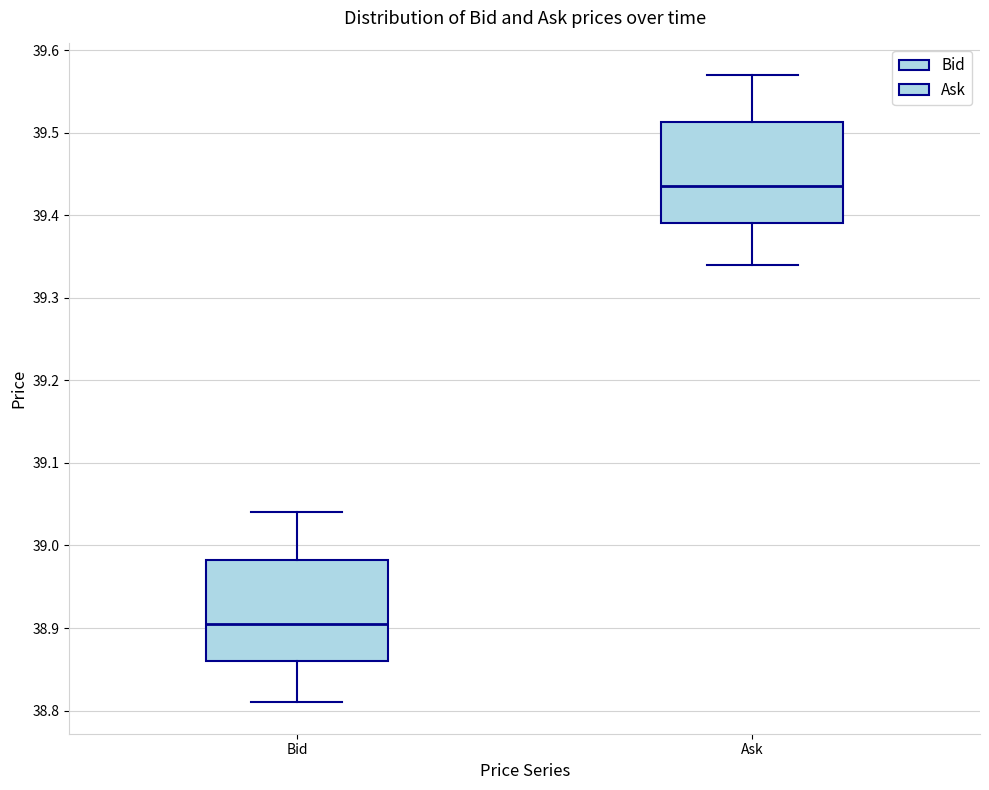

Reading left to right, read every box against the y-axis: the position of its median line, the range the box covers, and the ends of its whiskers. The values are not printed on the chart, so give them approximately, as read against the axis.

Bid: median 38.91, box 38.86 to 38.98, whiskers 38.81 to 39.04
Ask: median 39.44, box 39.39 to 39.51, whiskers 39.34 to 39.57